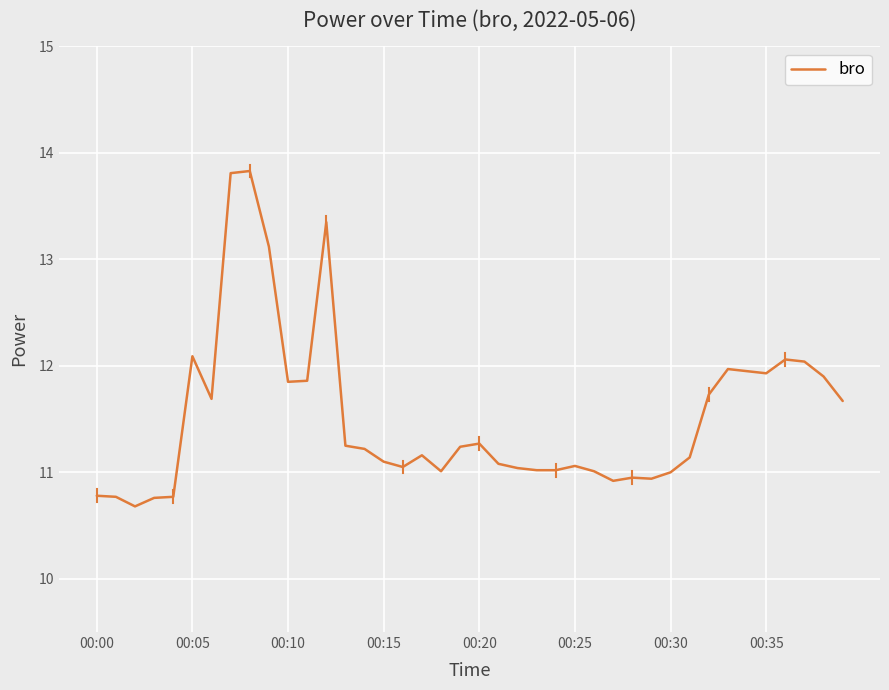

What is the maximum value shown in the chart?

13.8